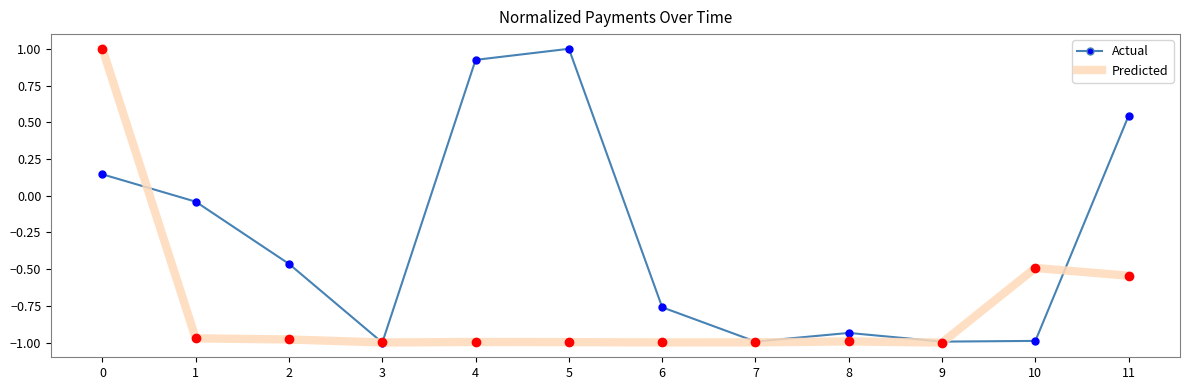

What is the total value across all series at 9?

-2.0